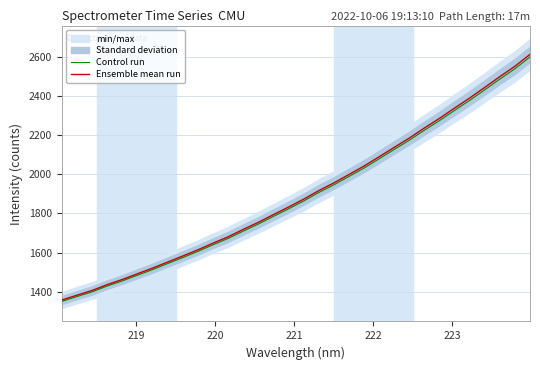

How many data points in Ensemble mean run are above 1872?

16